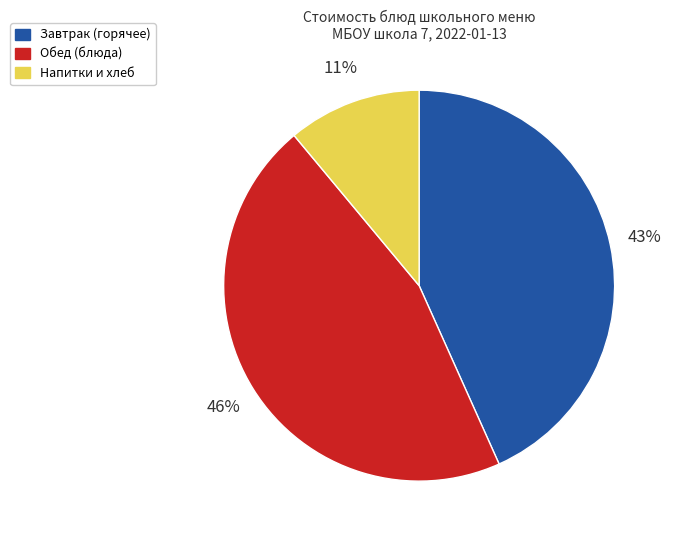

Does any single category account for the majority?

No